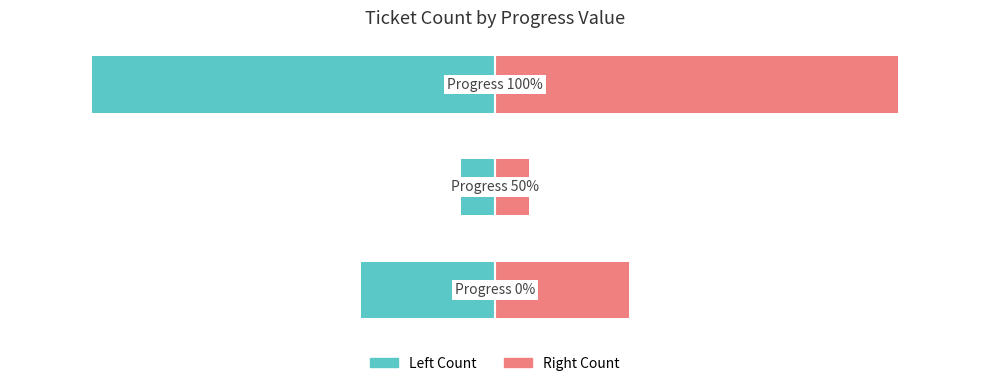

Between 0 and 2, which series saw the biggest shift?

Count (Left)